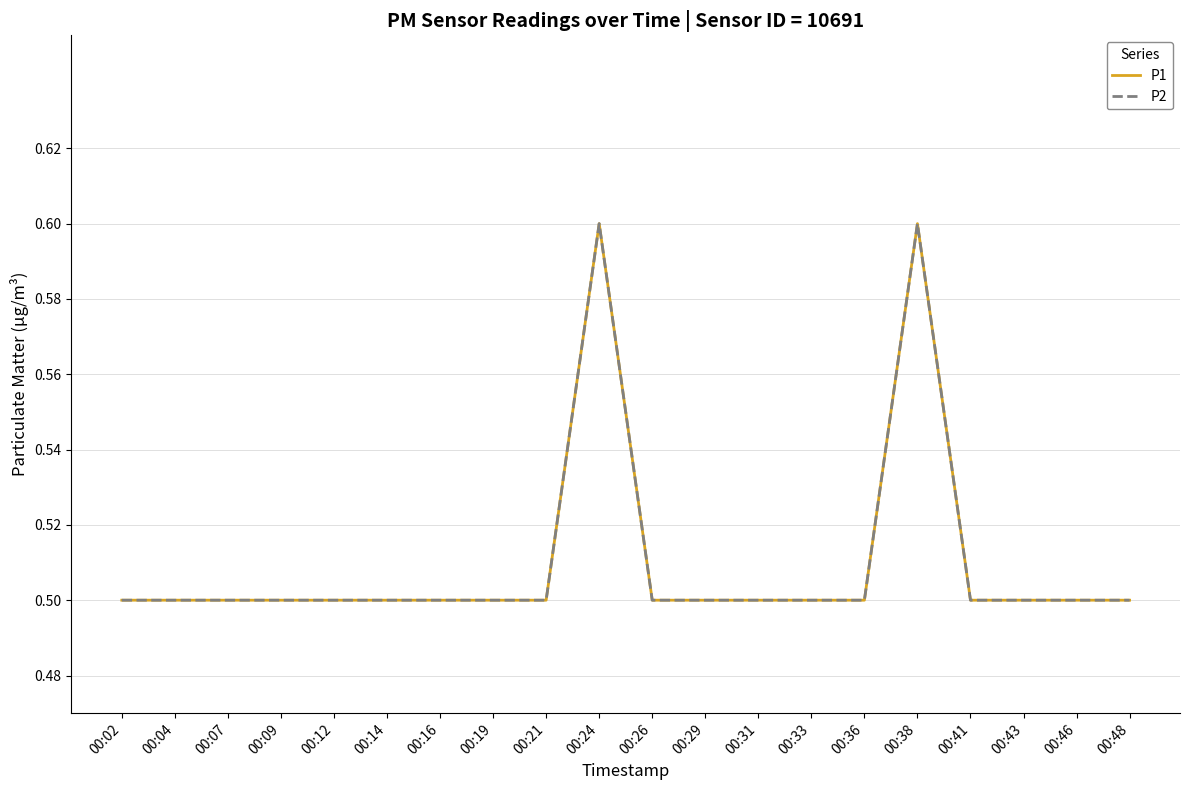

At which label is P1 closest to 0?

00:02